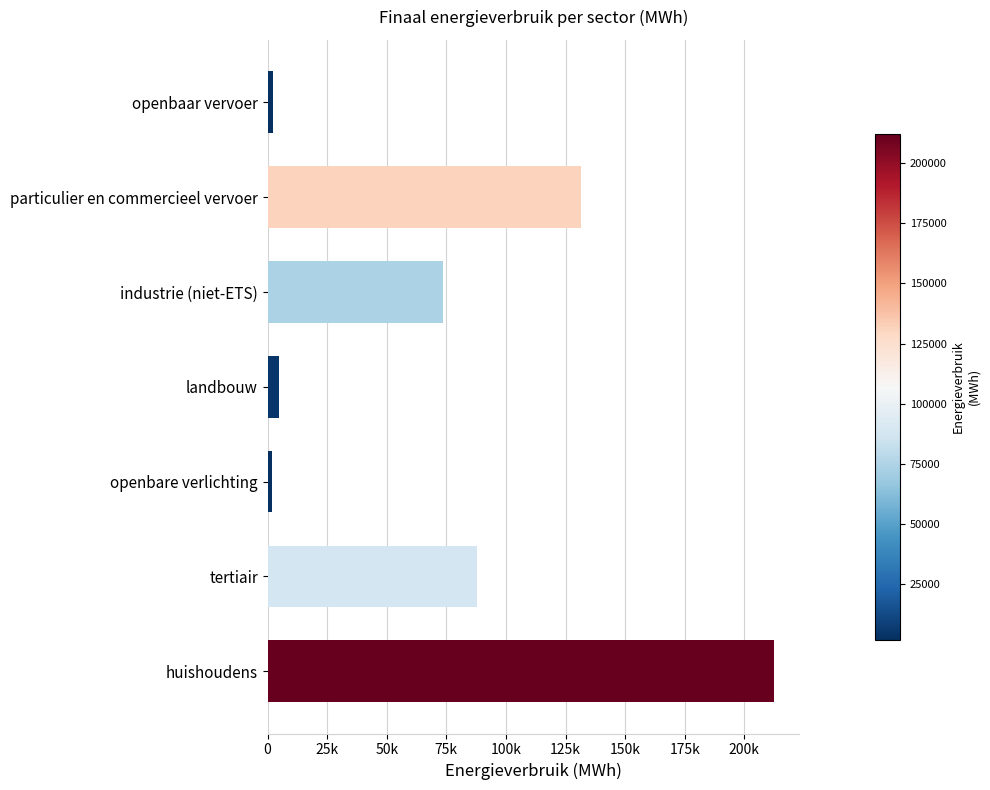

Are the bars horizontal?

Yes